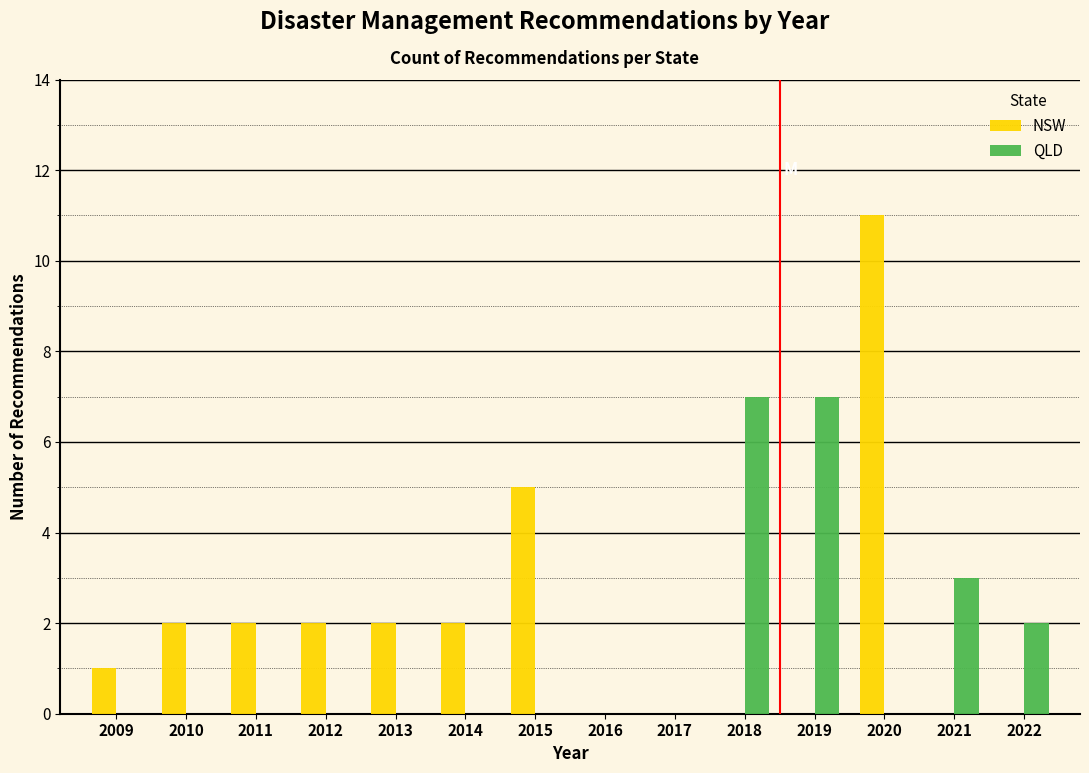

Reading right to left, extract all data points from this chart.

NSW: 2022=0	2021=0	2020=11	2019=0	2018=0	2017=0	2016=0	2015=5	2014=2	2013=2	2012=2	2011=2	2010=2	2009=1
QLD: 2022=2	2021=3	2020=0	2019=7	2018=7	2017=0	2016=0	2015=0	2014=0	2013=0	2012=0	2011=0	2010=0	2009=0